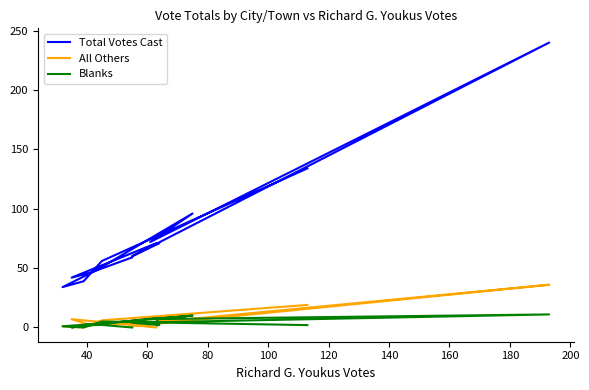

Where does the Blanks series first go above 3?

40